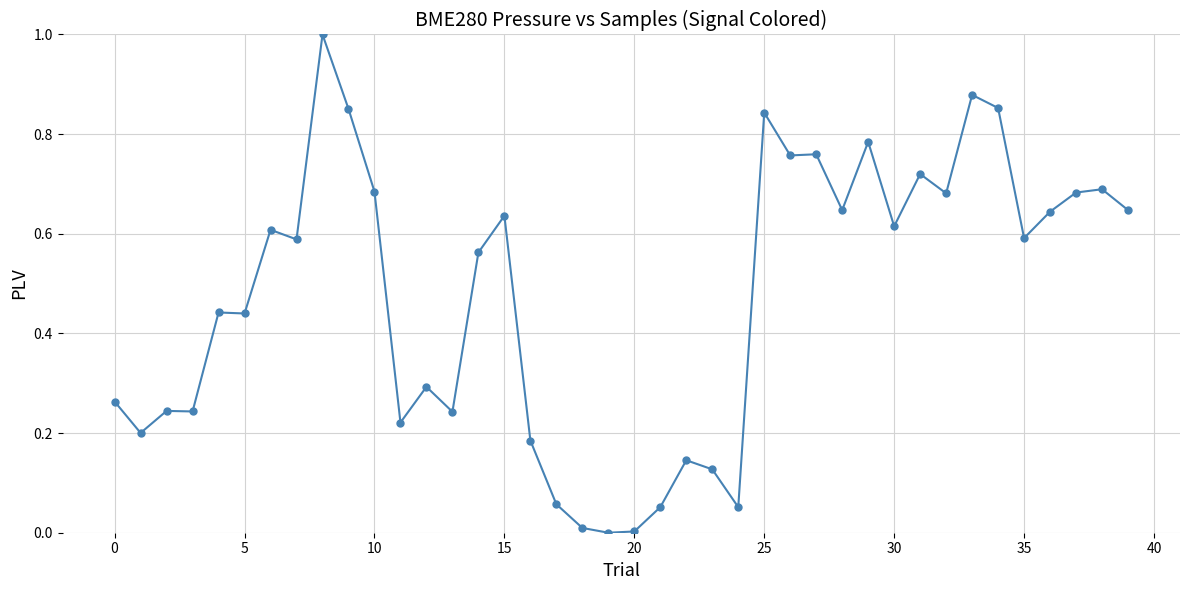

What is the greatest value displayed?

1.0